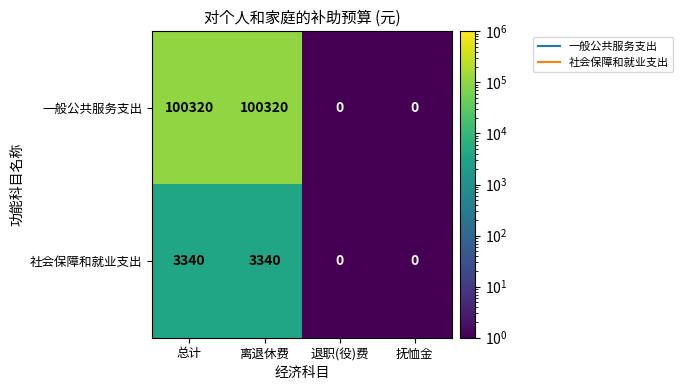

What is the sum of all 一般公共服务支出 values?

200640